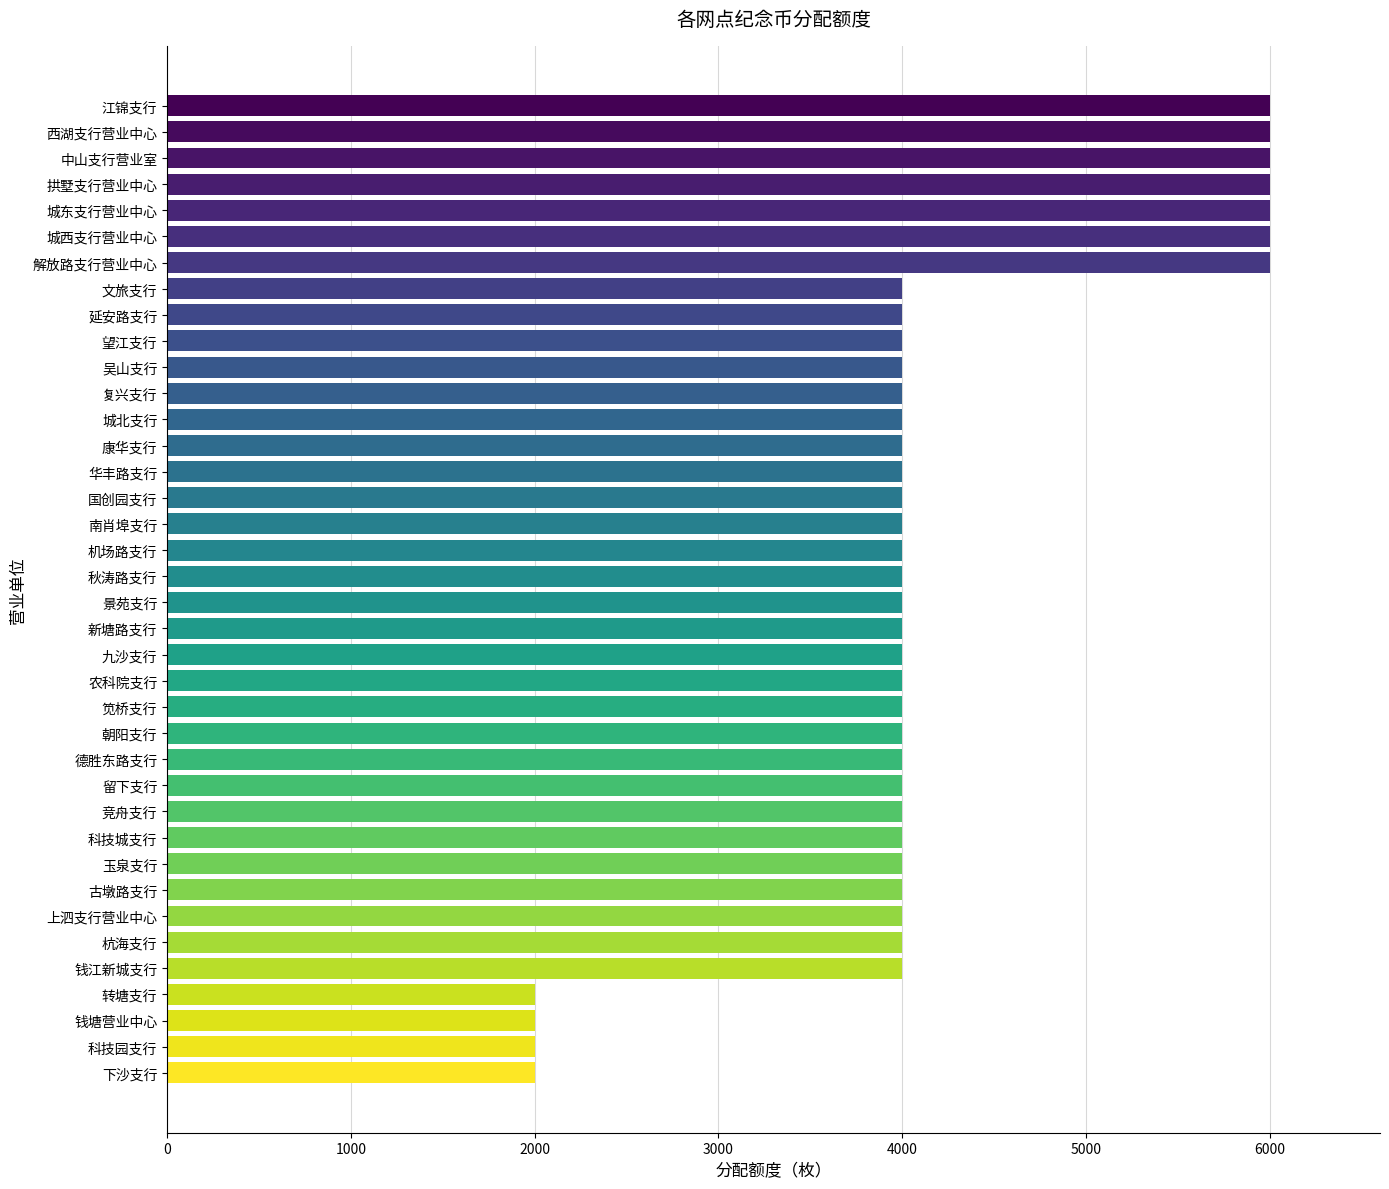

What is the label of the 30th bar from the bottom?

延安路支行